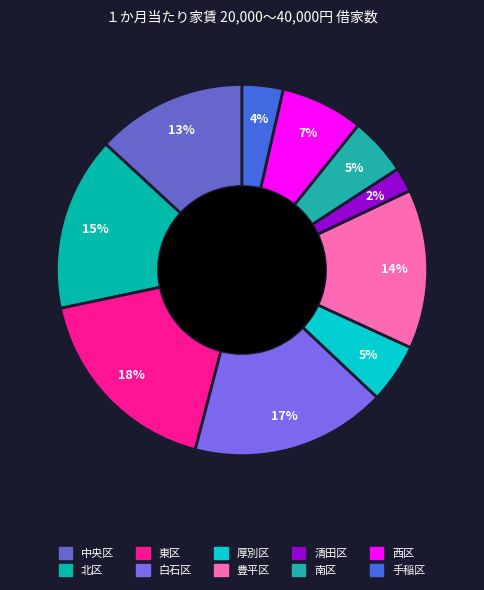

Which category has the biggest portion of the pie?

東区